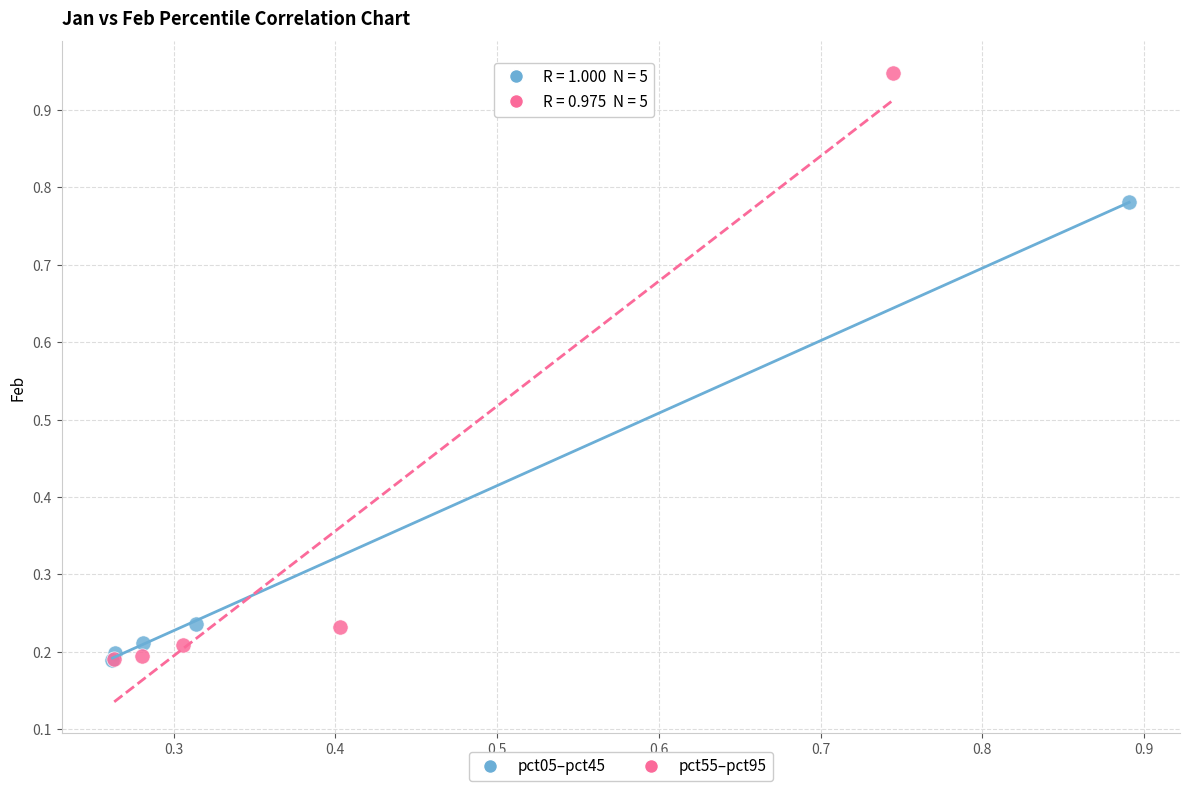

Which series contains the highest Y value?

pct55–pct95